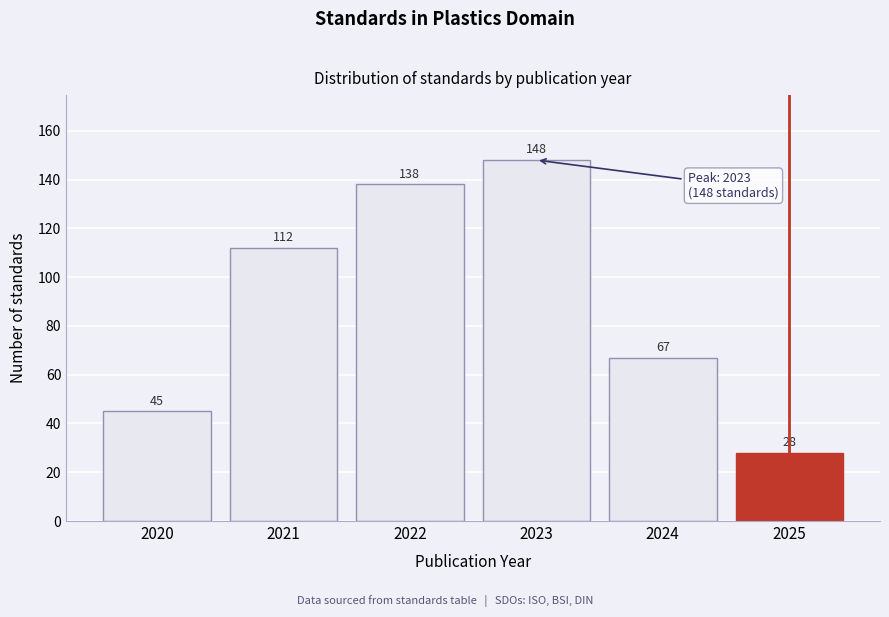

Reading right to left, what are all the values shown in this chart?

2025=28	2024=67	2023=148	2022=138	2021=112	2020=45